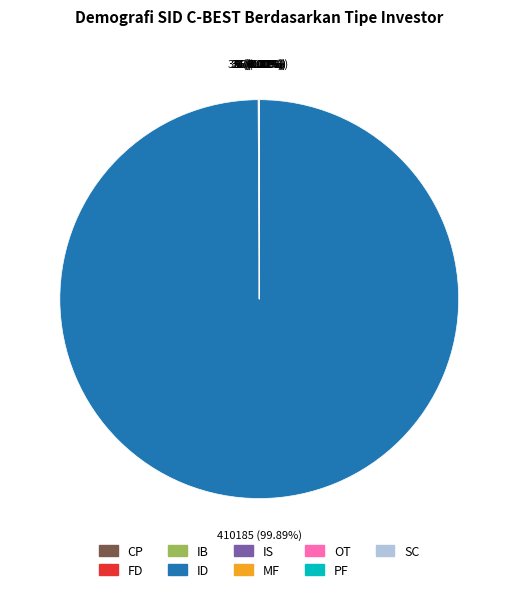

What is the majority slice?

ID